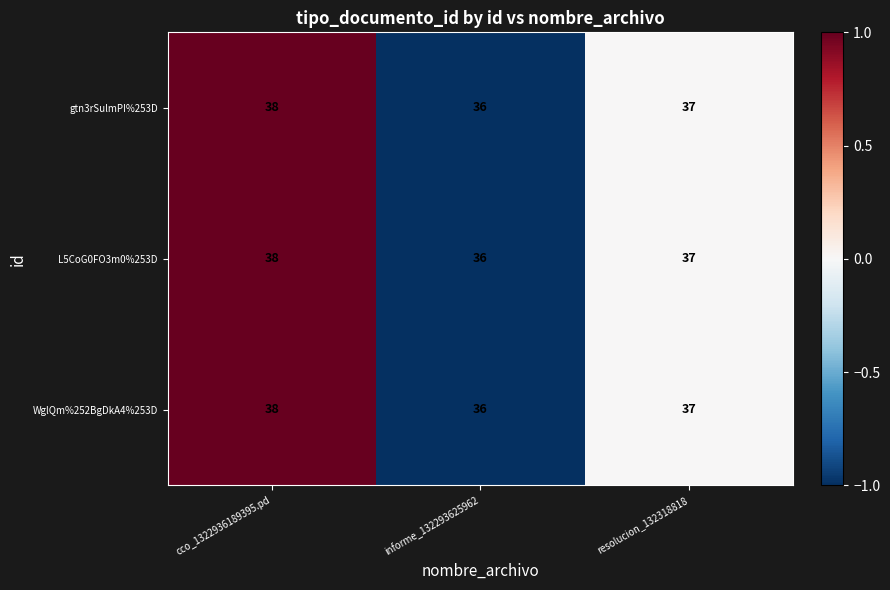

At which label does gtn3rSulmPI%253D first exceed 37?

cco_1322936189395.pd